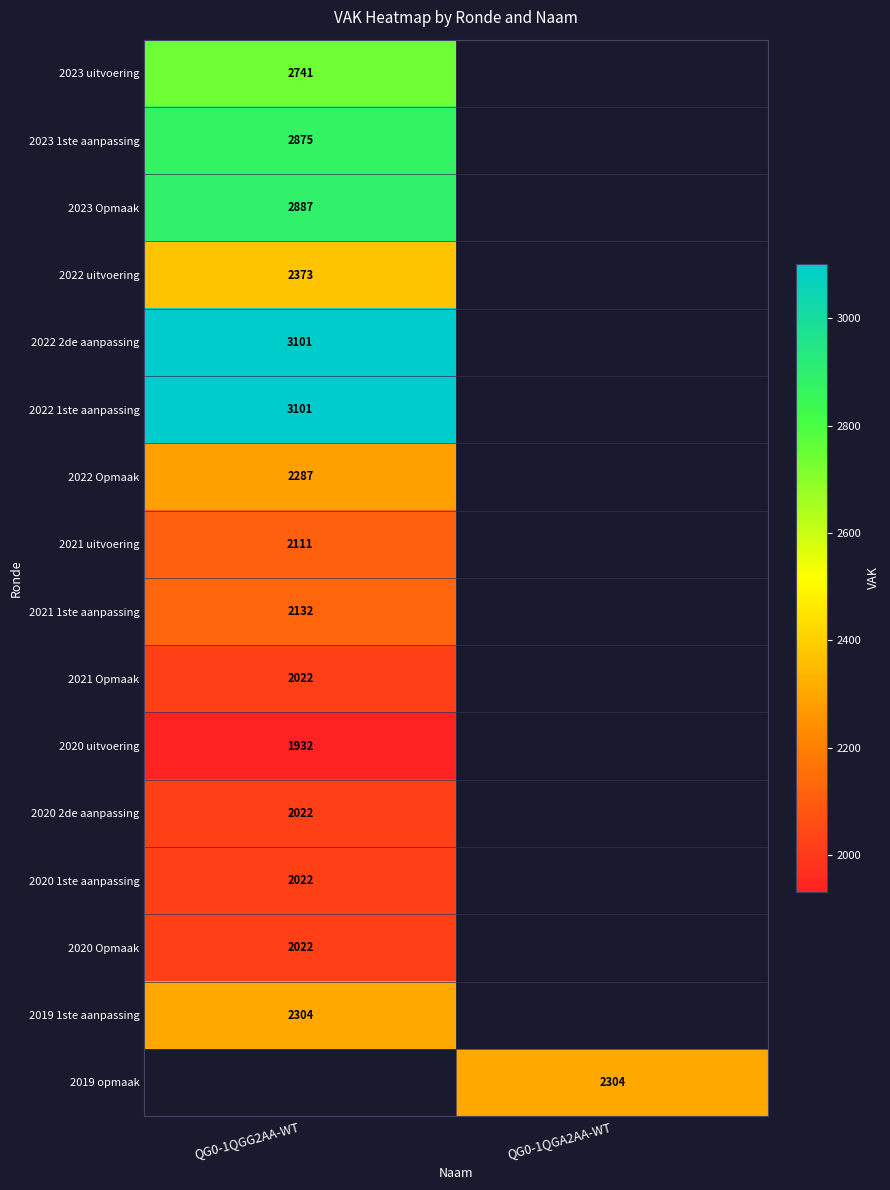

The value of 2022 Opmaak at QG0-1QGG2AA-WT is 2287. True or false?

True